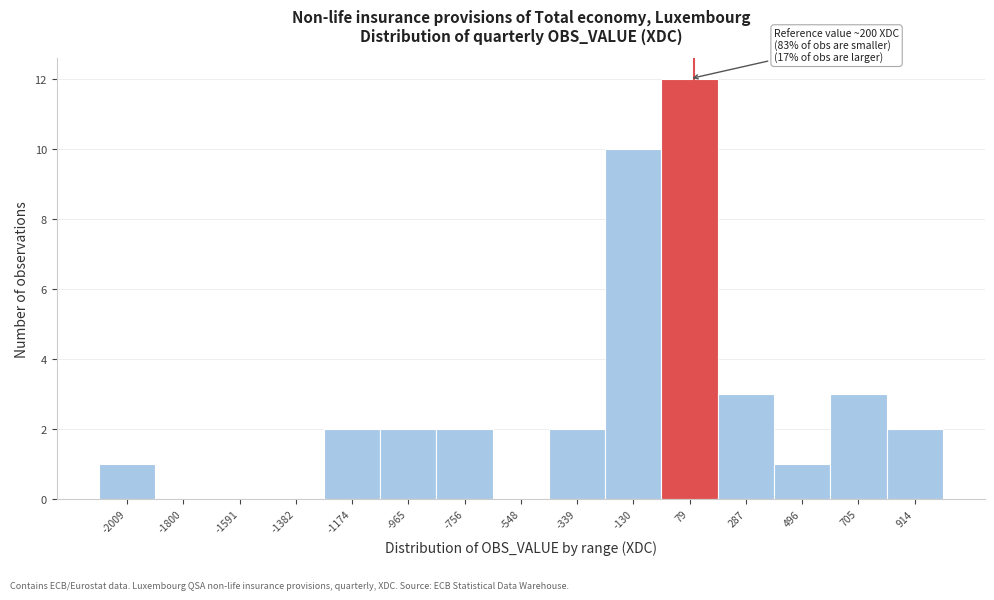

Reading left to right, extract all data points from this chart.

-2009=1	-1800=0	-1591=0	-1382=0	-1174=2	-965=2	-756=2	-548=0	-339=2	-130=10	79=12	287=3	496=1	705=3	914=2